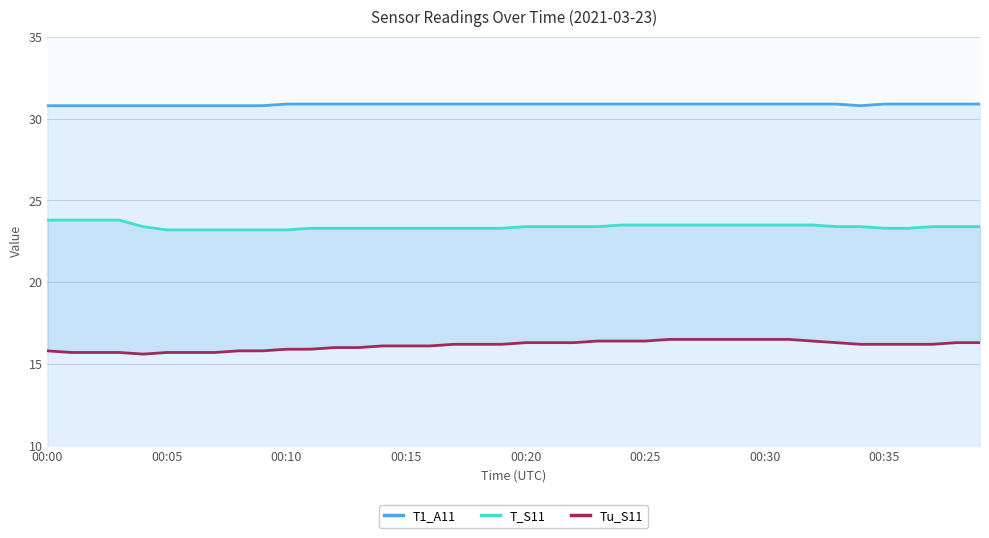

True or false: T1_A11 and Tu_S11 intersect in this chart.

False